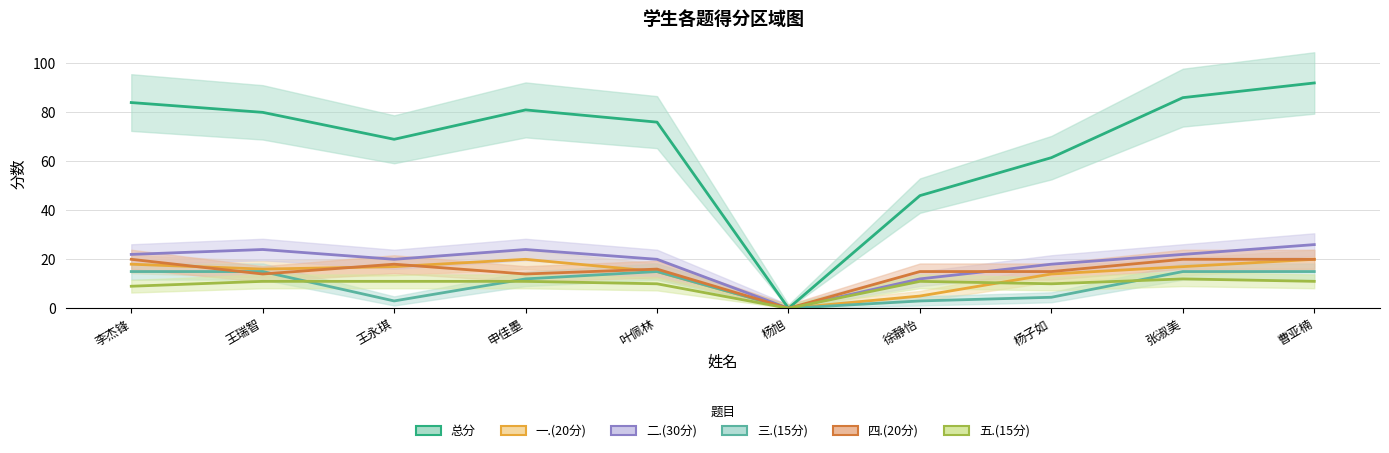

Where does the 二.(30分) series first go above 22?

王瑞智